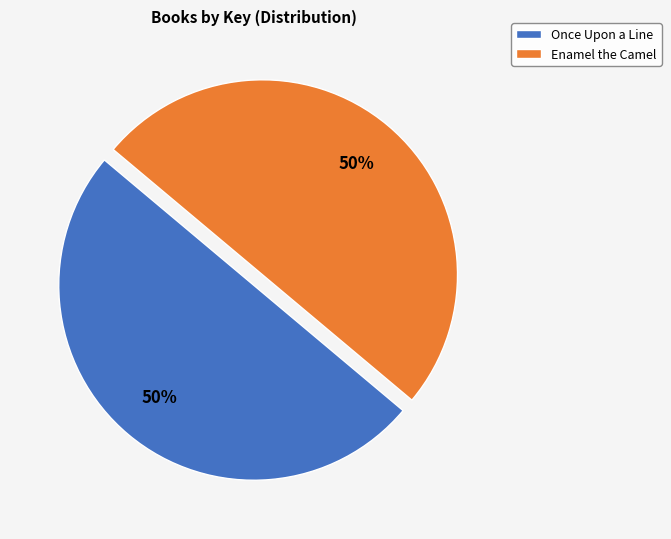

Combined, do Once Upon a Line and Enamel the Camel account for over 50%?

Yes